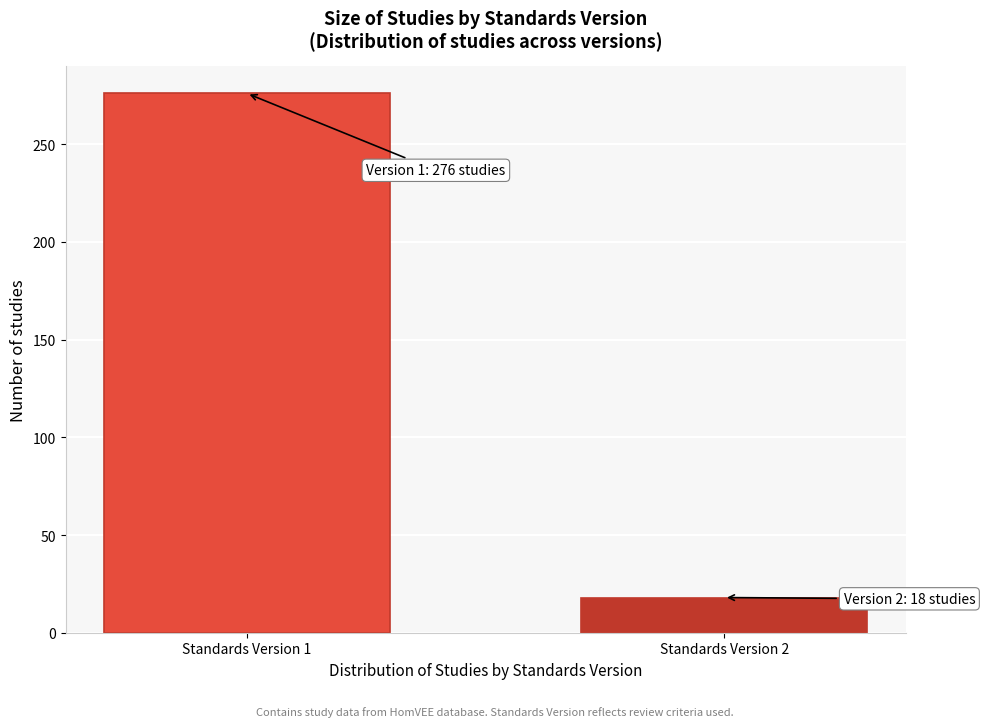

Reading left to right, extract all data points from this chart.

Standards Version 1=276	Standards Version 2=18